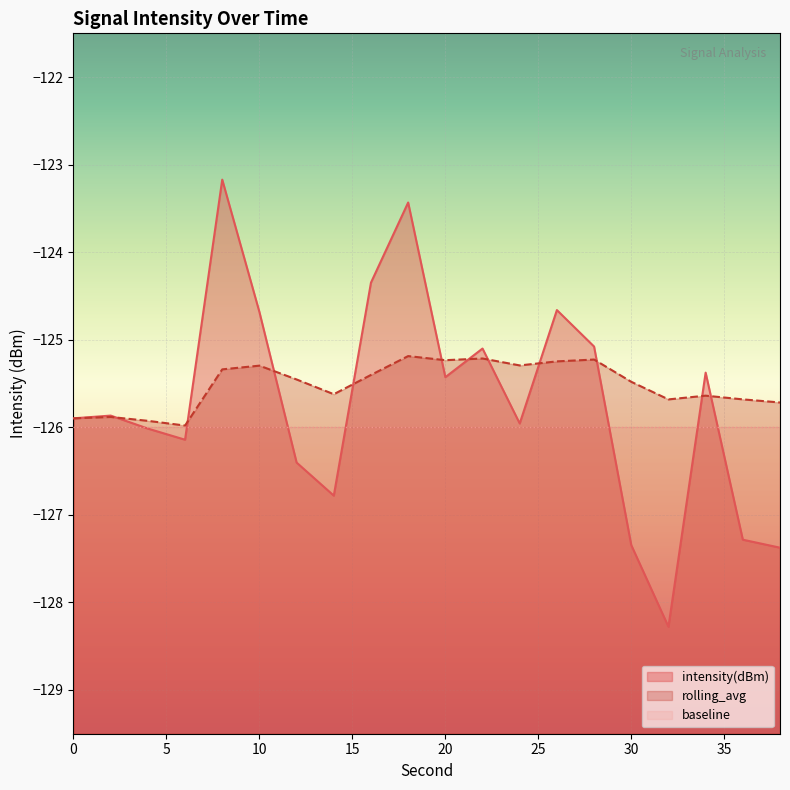

True or false: intensity(dBm) and rolling_avg cross at least once.

True